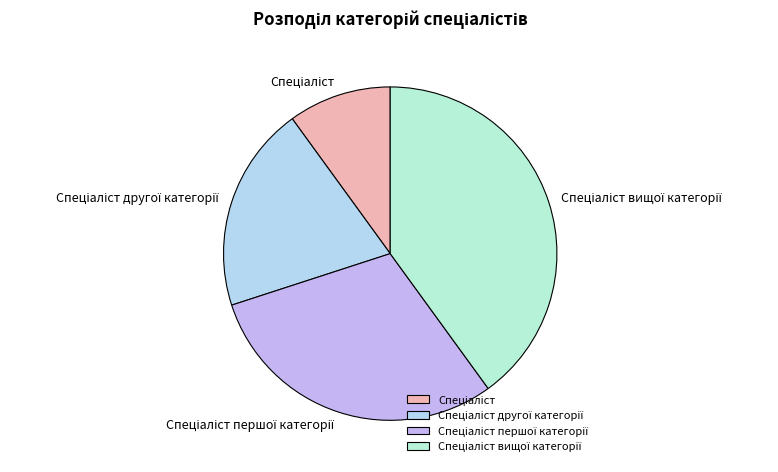

Is there any slice that represents more than half of the pie?

No